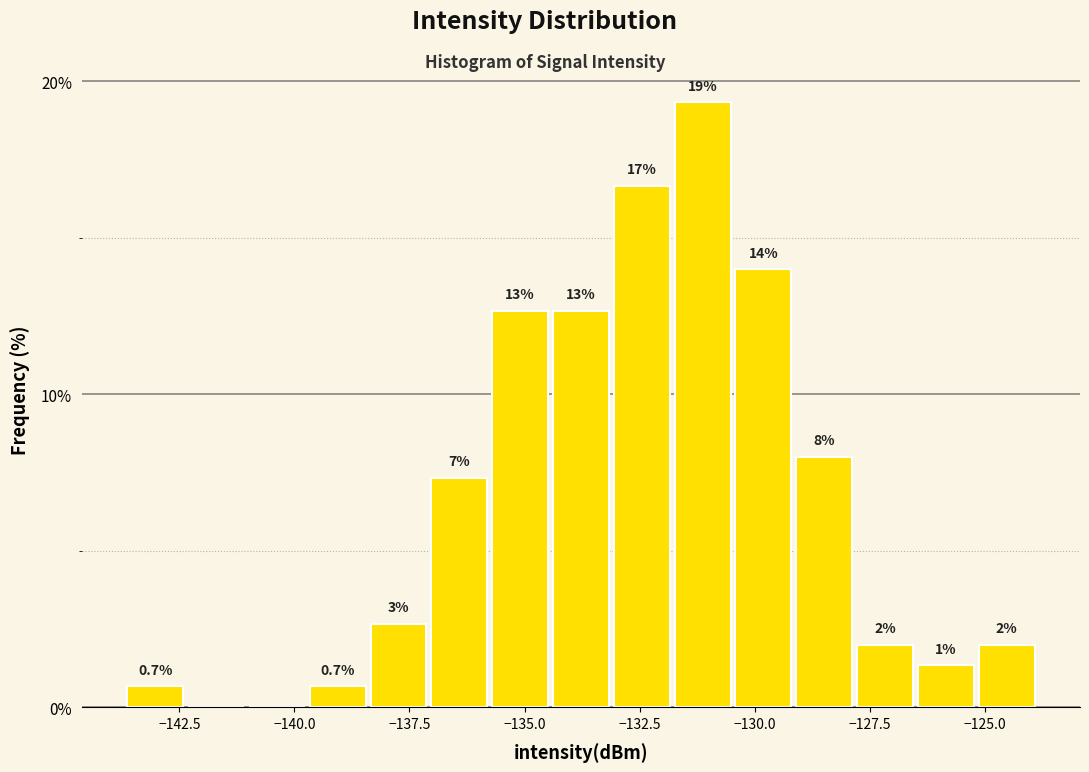

Around what value on the x-axis is the tallest bar? Give the approximate position of its centre, as read against the axis.

-131.0